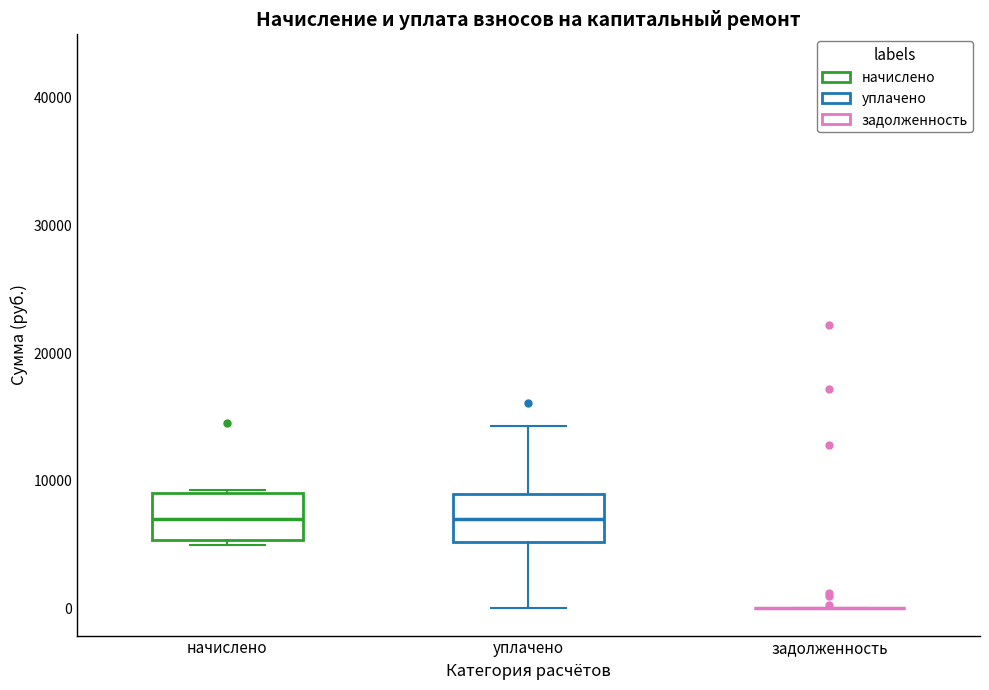

Where does the median line of the box for уплачено sit on the y-axis? The values are not printed on the chart, so give them approximately, as read against the axis.

7000